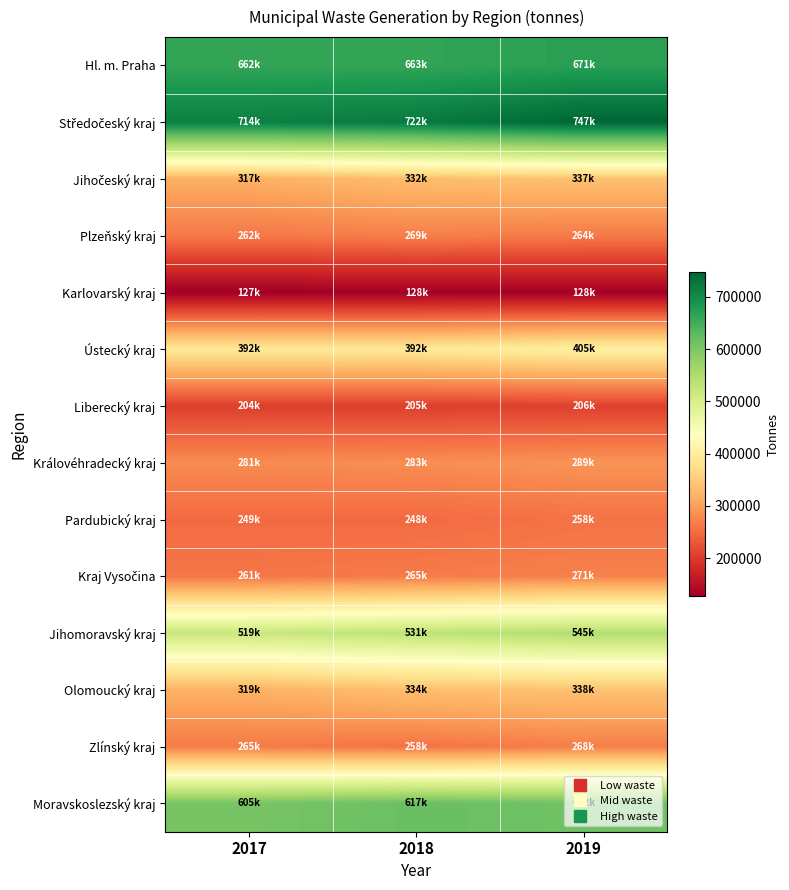

What is the minimum value shown in the chart?

126742.3